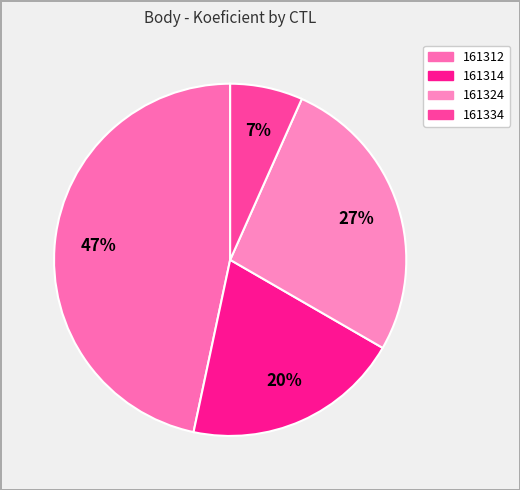

Combined, do 161314 and 161324 account for over 50%?

No